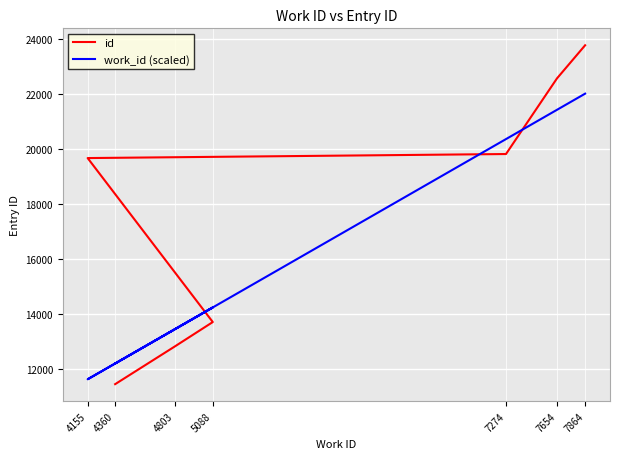

Is this an area chart (filled region under the line)?

No